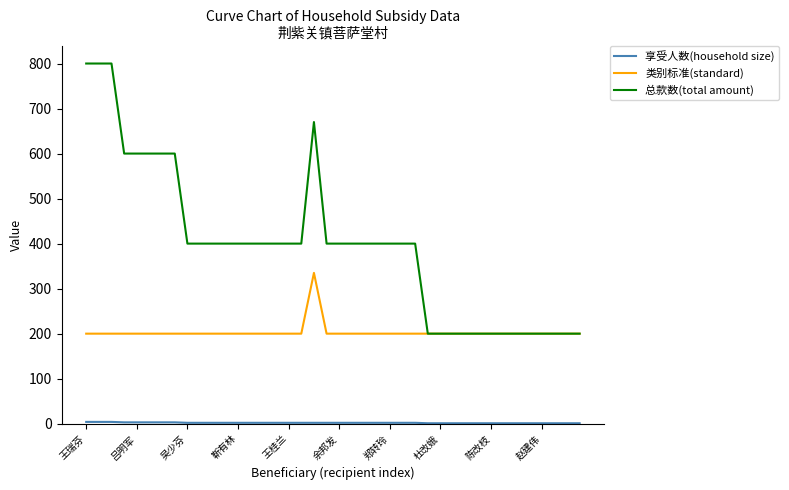

Which series has the widest spread of values?

总款数(total amount)